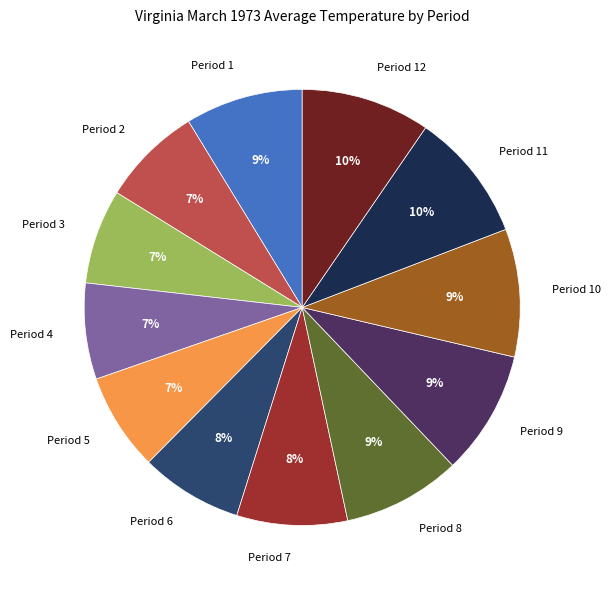

How many segments does this pie chart have?

12